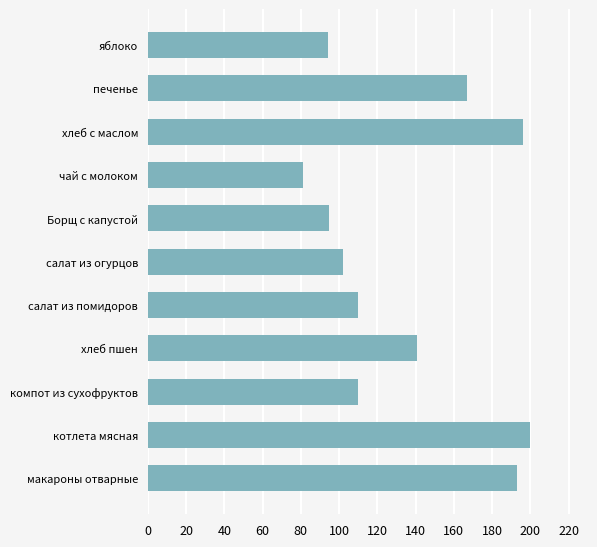

Count the number of data series in this chart.

1